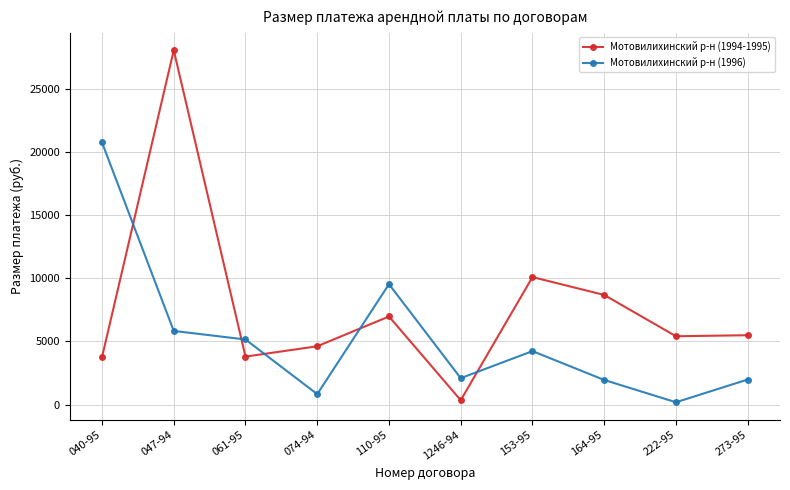

What is the value of the Мотовилихинский р-н (1996) point at the 9th from the left?

177.7